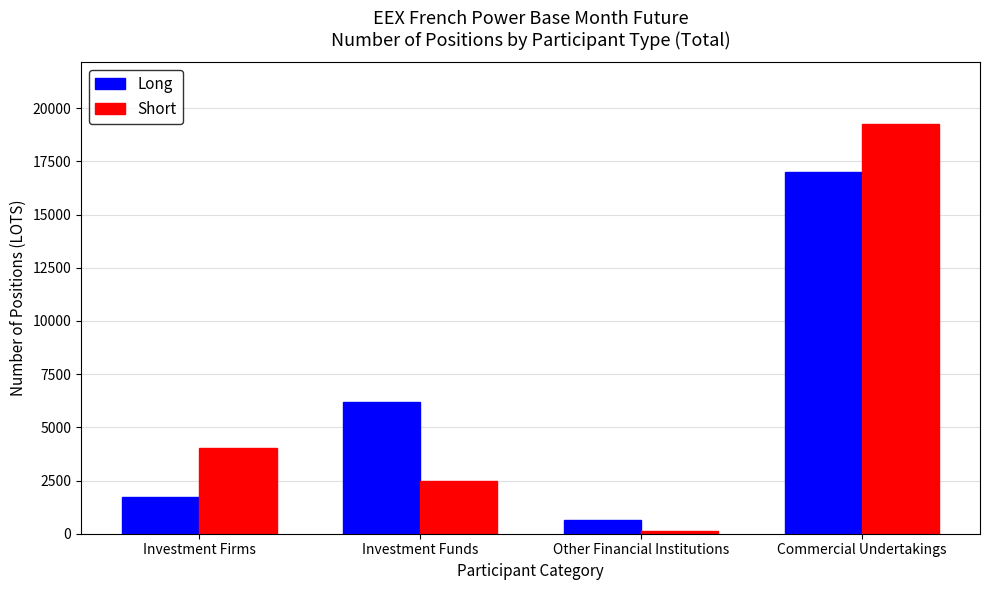

True or false: Long has a value of 3665.5 at Investment Funds.

False